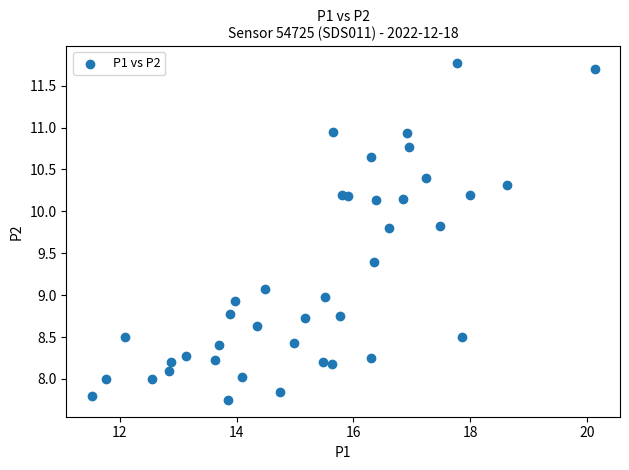

What is the range of Y values (max minus min)?

4.0